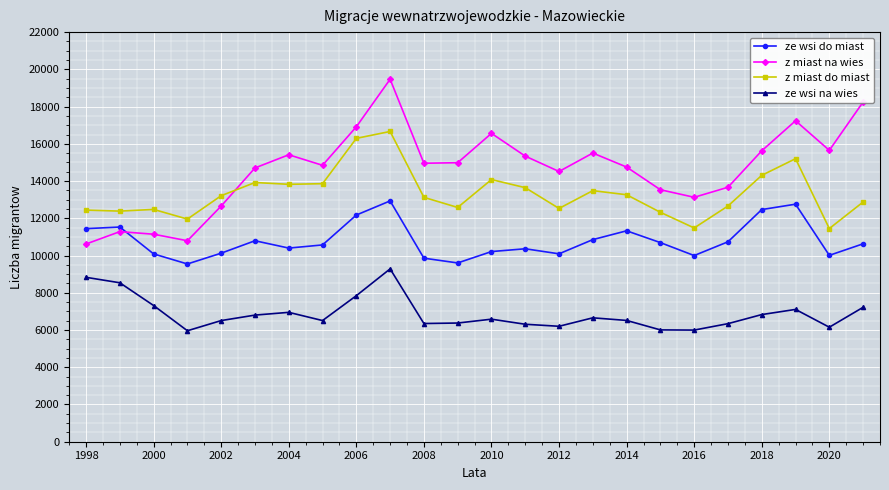

What is the sum of all ze wsi do miast values?

259218